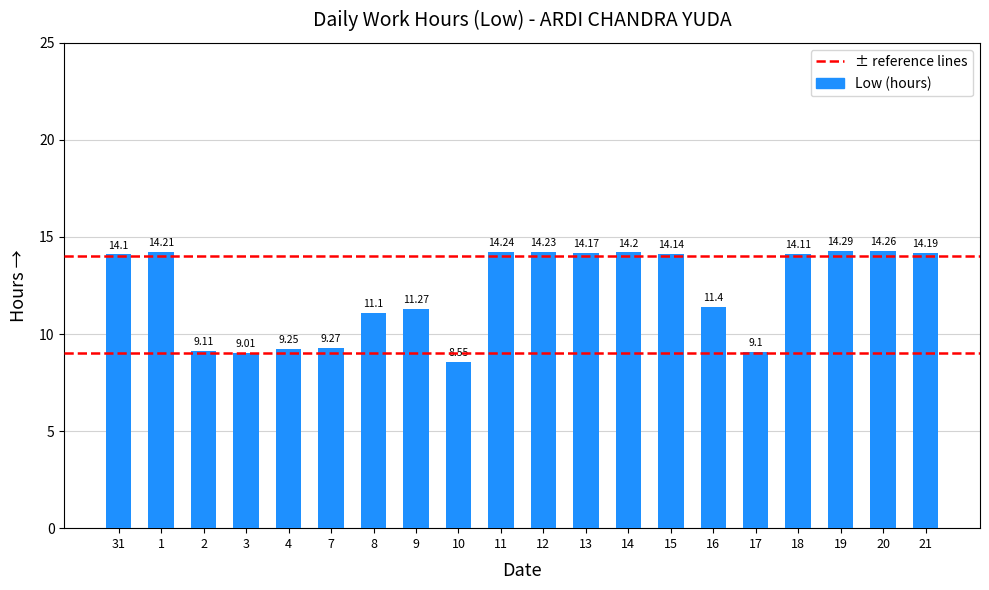

What is the sum of the values at 8 and 11?

25.3